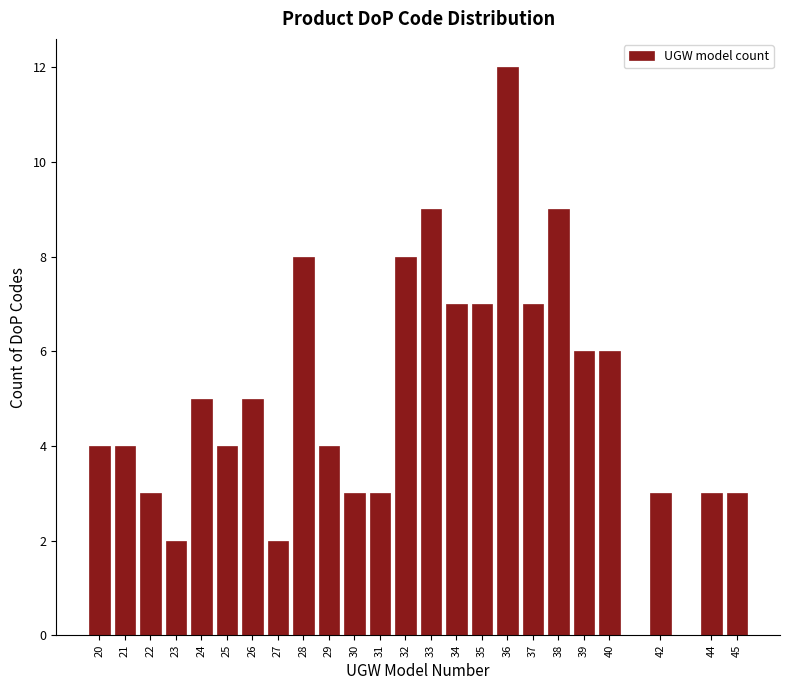

Reading left to right, transcribe this chart: for each bar, give the range it covers on the x-axis and its height. The values are not printed on the chart, so give them approximately, as read against the axis.

19.5 to 20.5: 4
20.5 to 21.5: 4
21.5 to 22.5: 3
22.5 to 23.5: 2
23.5 to 24.5: 5
24.5 to 25.5: 4
25.5 to 26.5: 5
26.5 to 27.5: 2
27.5 to 28.5: 8
28.5 to 29.5: 4
29.5 to 30.5: 3
30.5 to 31.5: 3
31.5 to 32.5: 8
32.5 to 33.5: 9
33.5 to 34.5: 7
34.5 to 35.5: 7
35.5 to 36.5: 12
36.5 to 37.5: 7
37.5 to 38.5: 9
38.5 to 39.5: 6
39.5 to 40.5: 6
40.5 to 41.5: 0
41.5 to 42.5: 3
42.5 to 43.5: 0
43.5 to 44.5: 3
44.5 to 45.5: 3